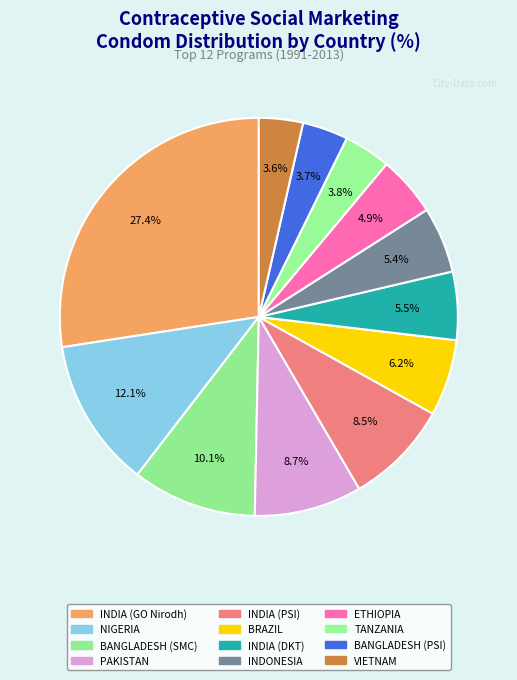

Approximately how many times larger is the value at NIGERIA compared to VIETNAM?

3.4